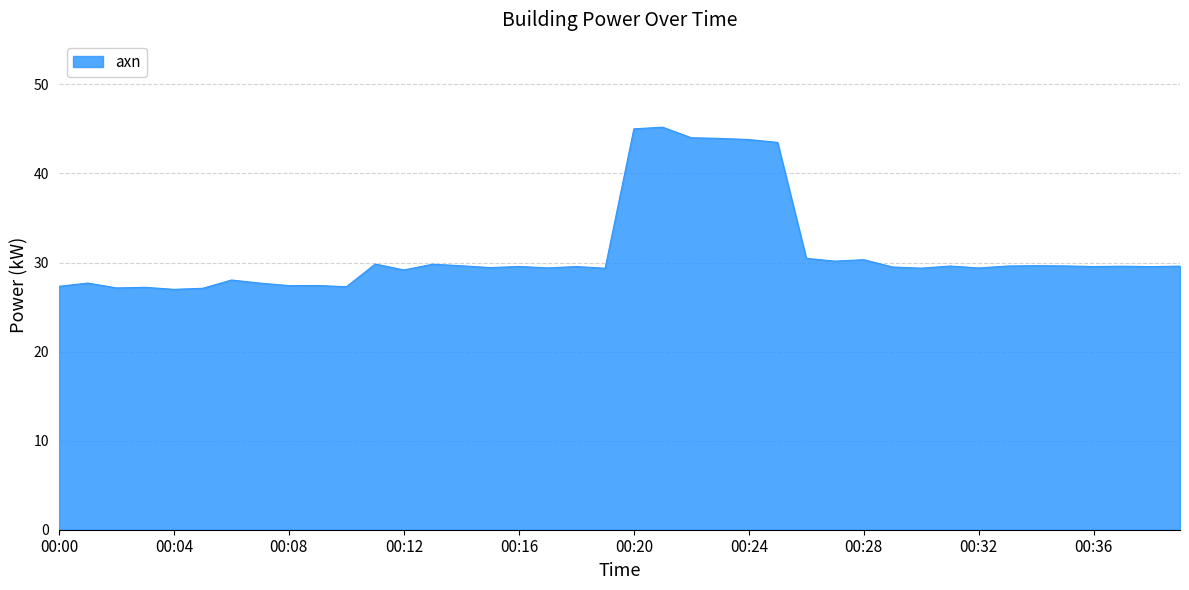

What is the difference between the maximum and minimum values?

18.2